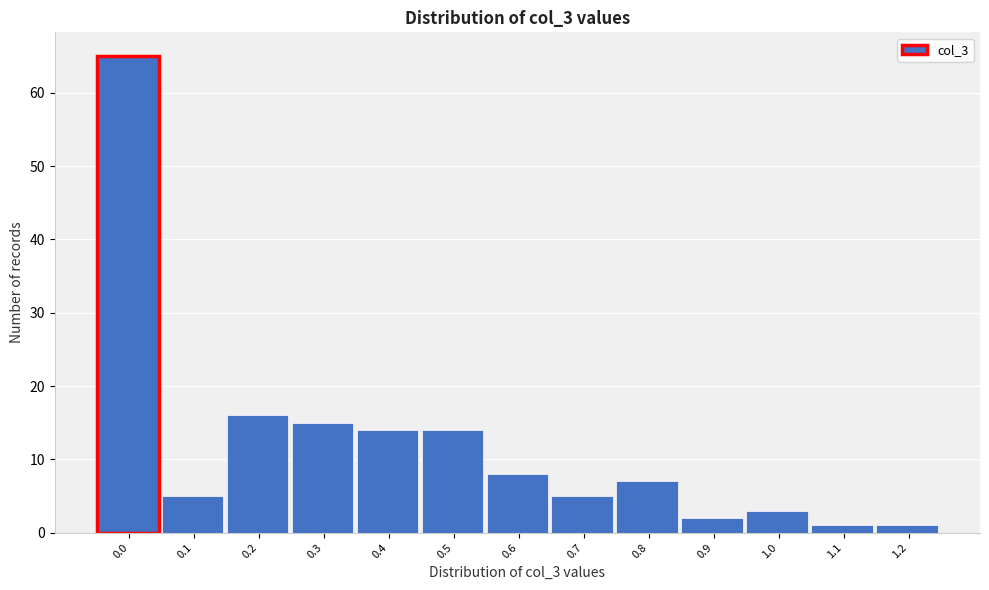

Reading right to left, transcribe all the data shown in this chart.

1	1	3	2	7	5	8	14	14	15	16	5	65